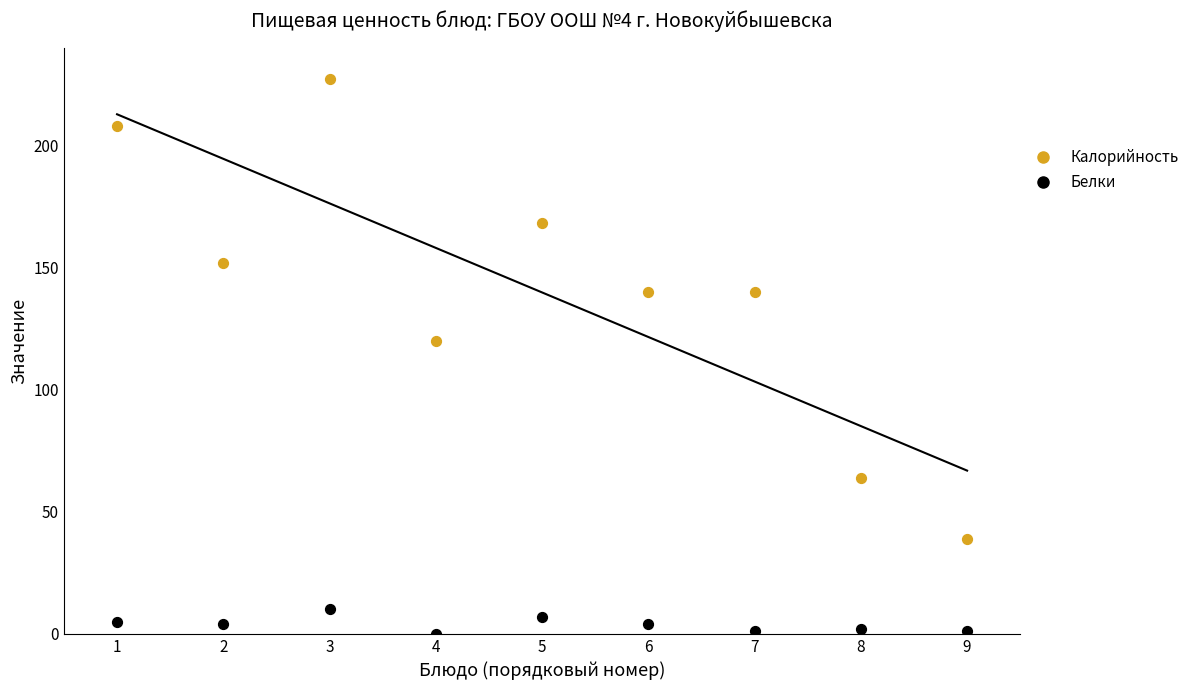

Which series contains the highest Y value?

Калорийность